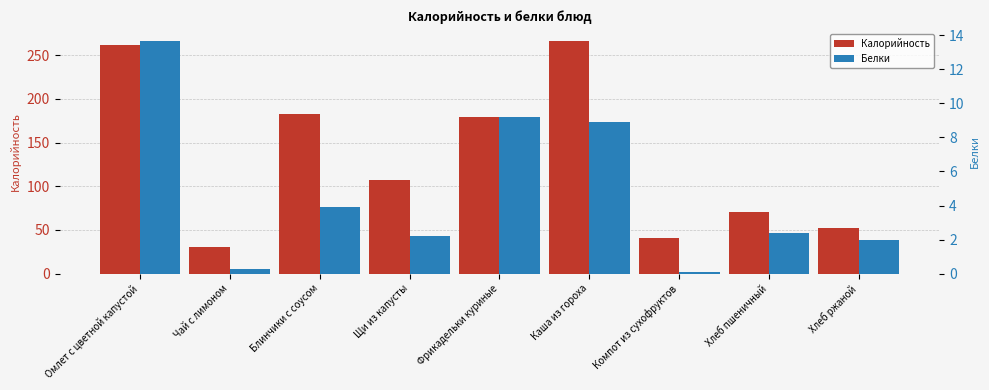

What is the sum of all Калорийность values?

1191.2